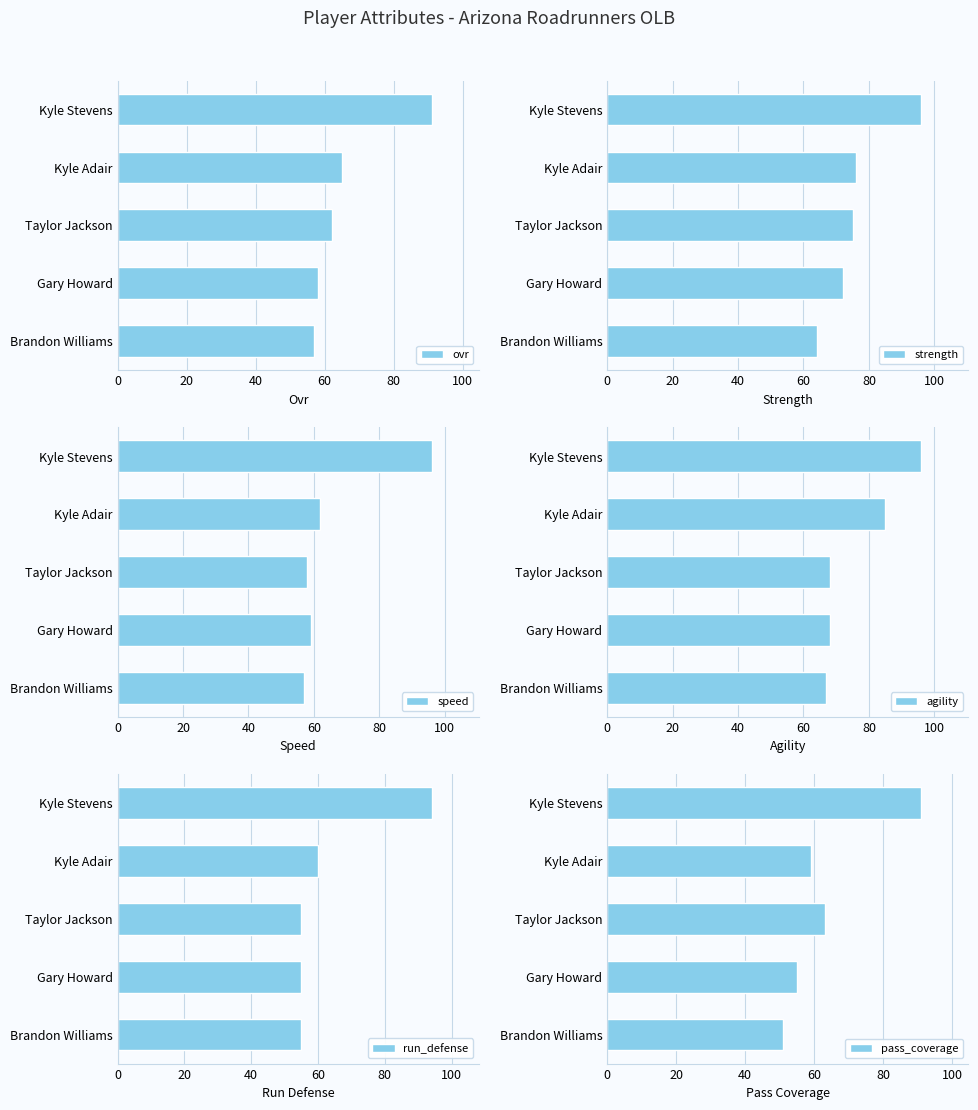

Is it true that pass_coverage equals 59 at Kyle Adair?

True